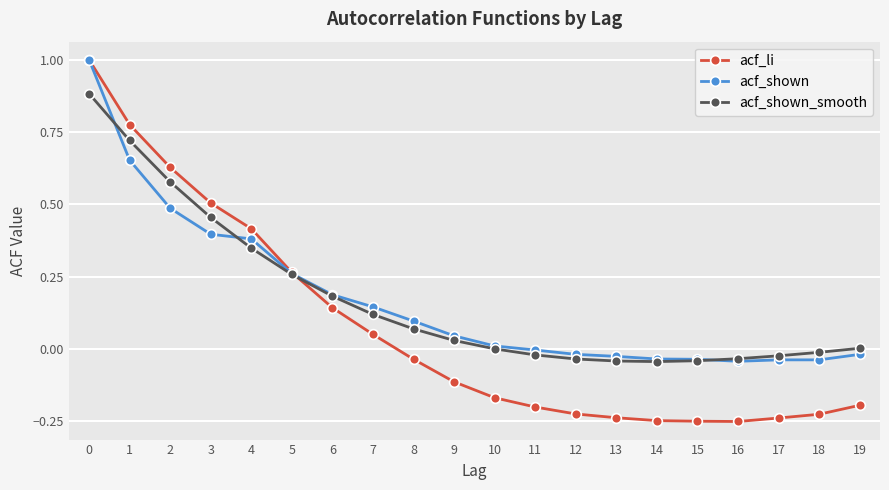

Between 3 and 4, which series saw the biggest shift?

acf_shown_smooth